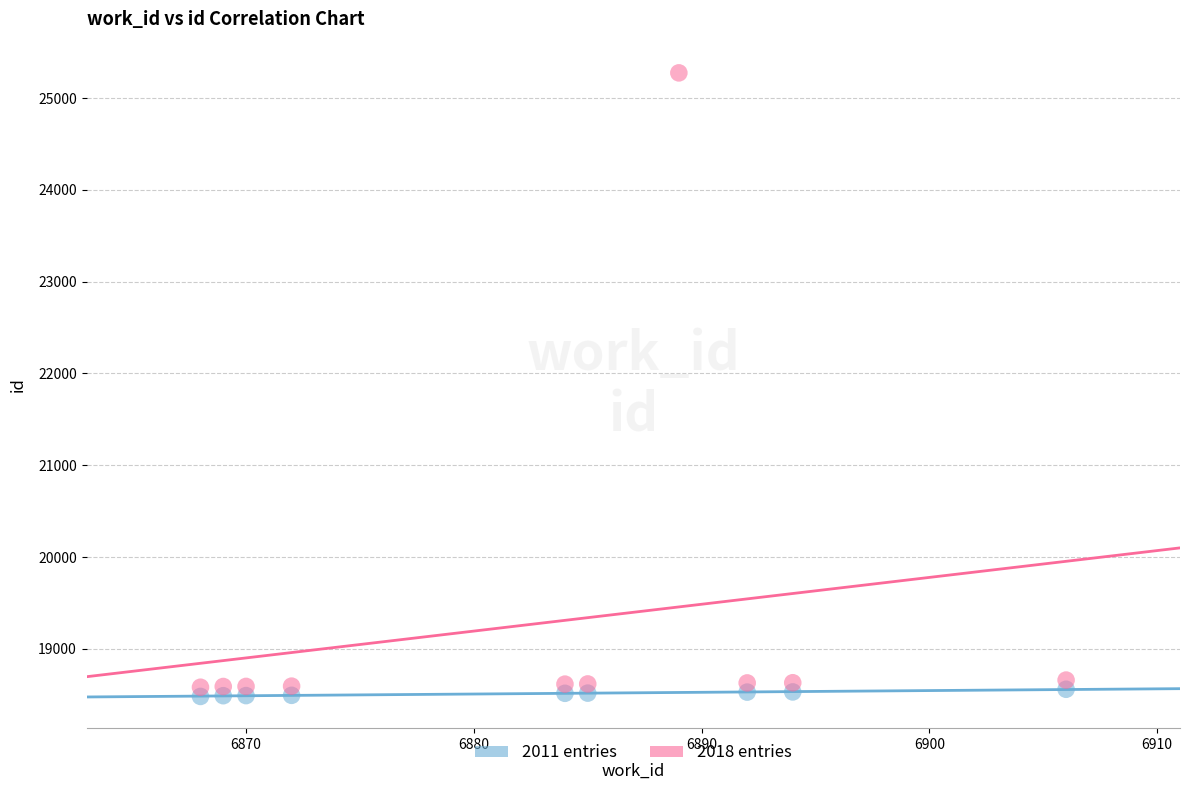

Which series reaches the maximum Y coordinate?

2018 entries